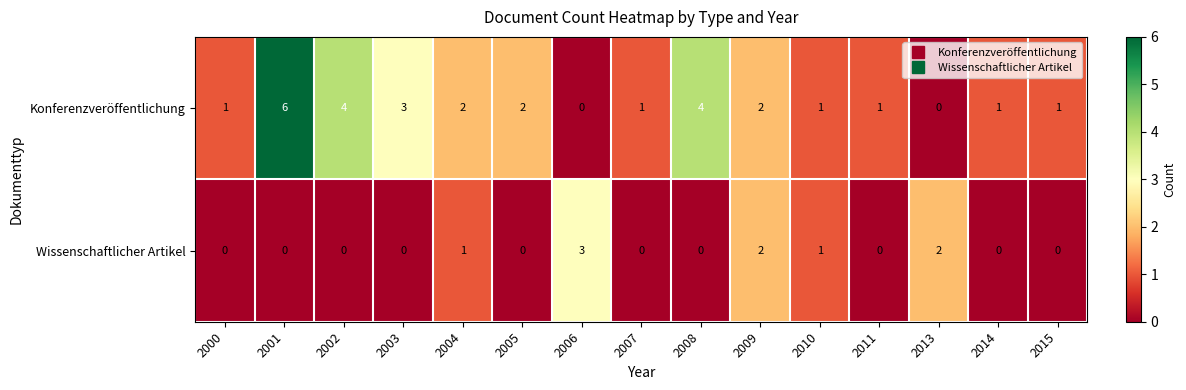

At how many categories does at least one series exceed 0?

15